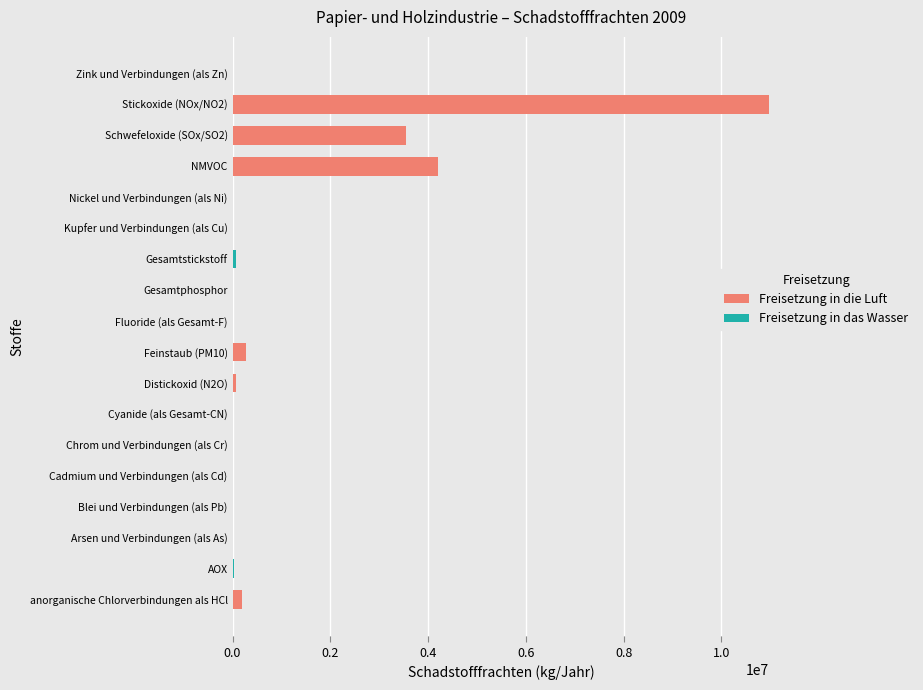

What is the maximum value for Freisetzung in die Luft?

10976918